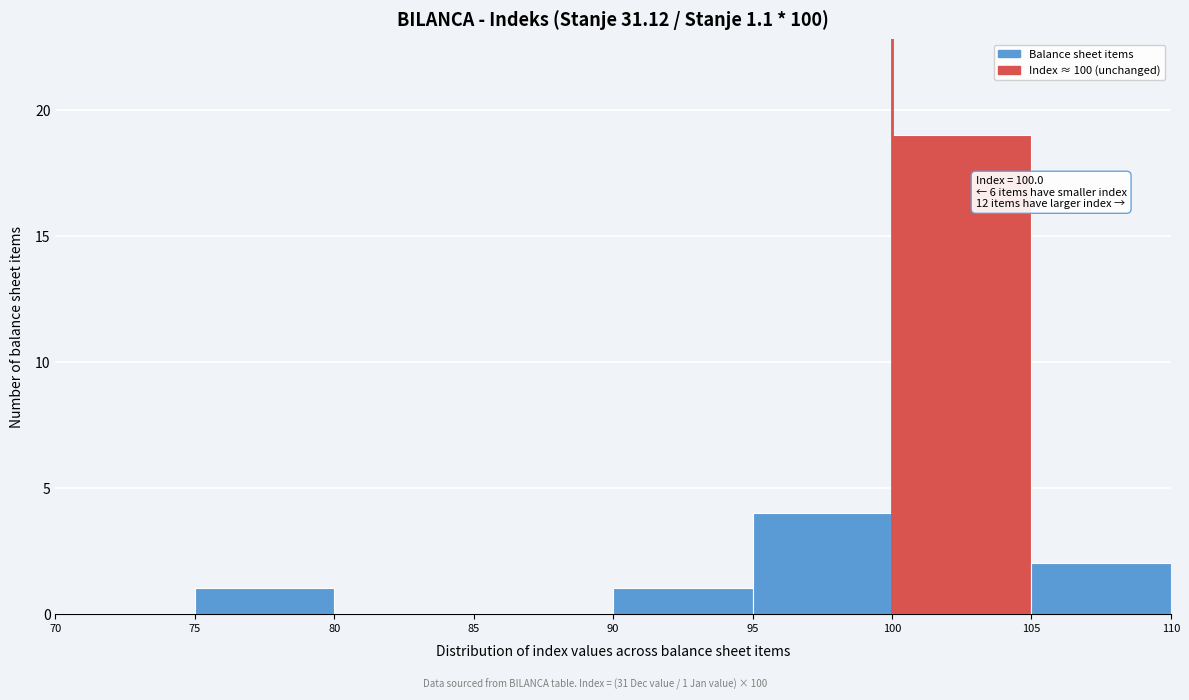

Which range on the x-axis has the tallest bar?

100 to 105